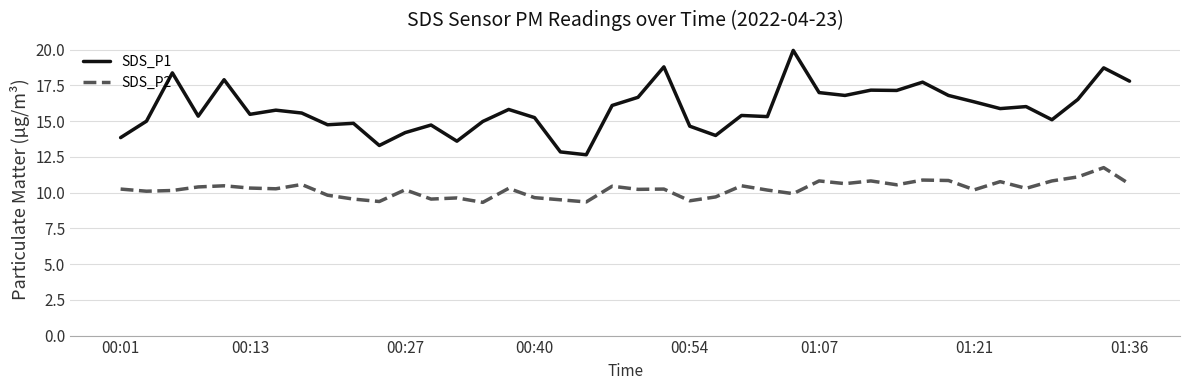

What is the average value of the SDS_P1 series?

15.9